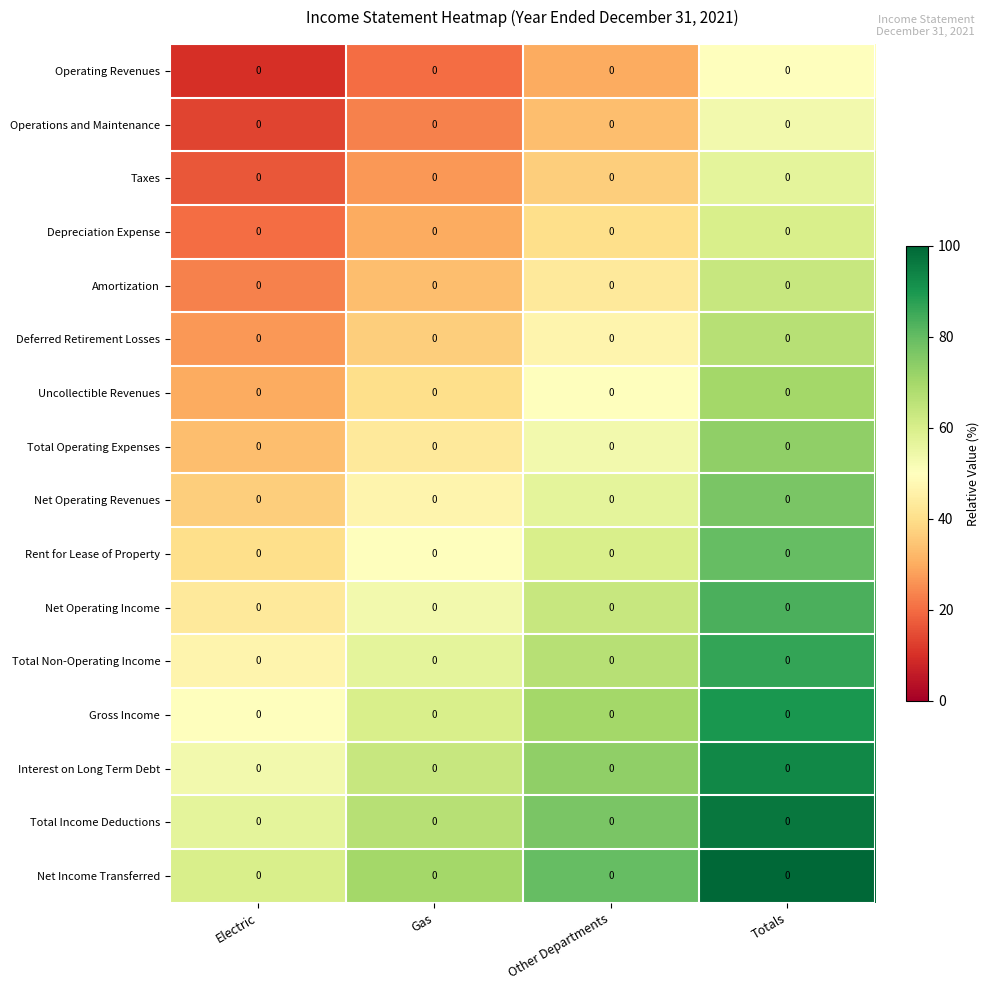

At how many categories does at least one series exceed 81?

1